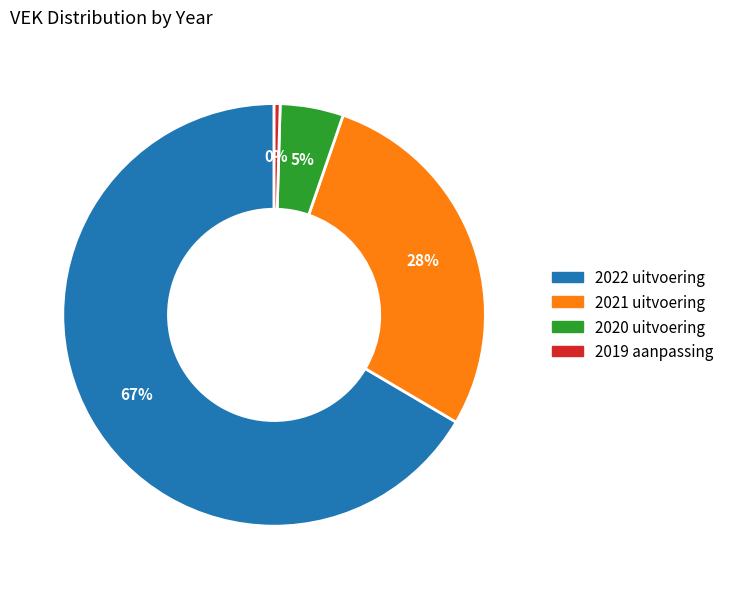

Which has a higher value, 2019 aanpassing or 2020 uitvoering?

2020 uitvoering